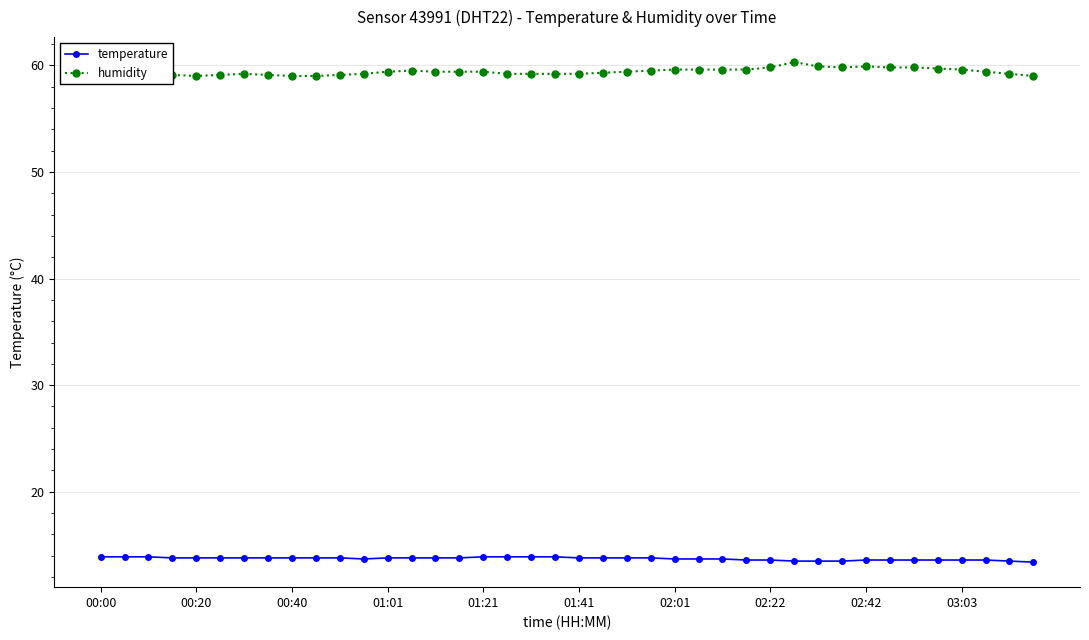

What is the value of the humidity point at the 39th from the left?

59.2